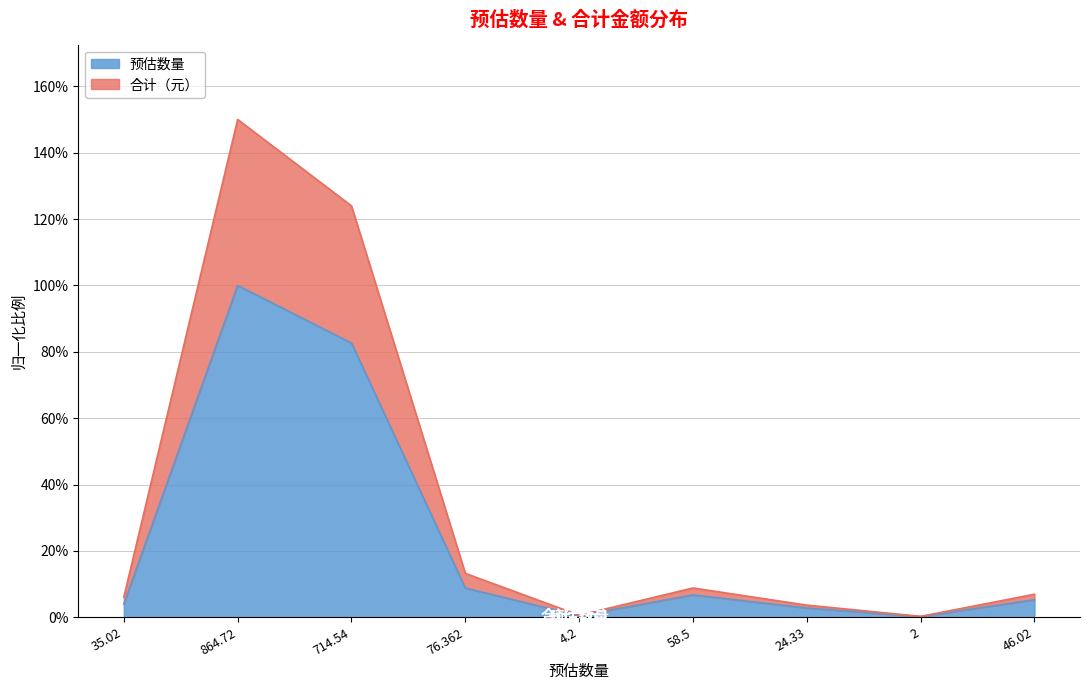

True or false: 预估数量 and 合计（元） cross at least once.

False